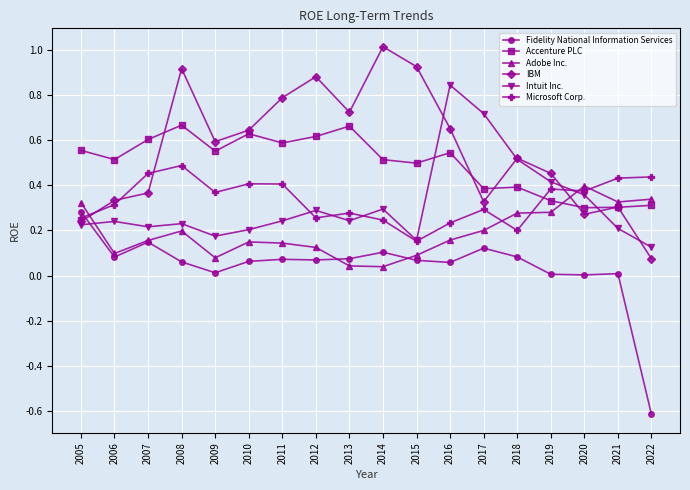

The Microsoft Corp. series shows 0.4 at 2019. True or false?

True